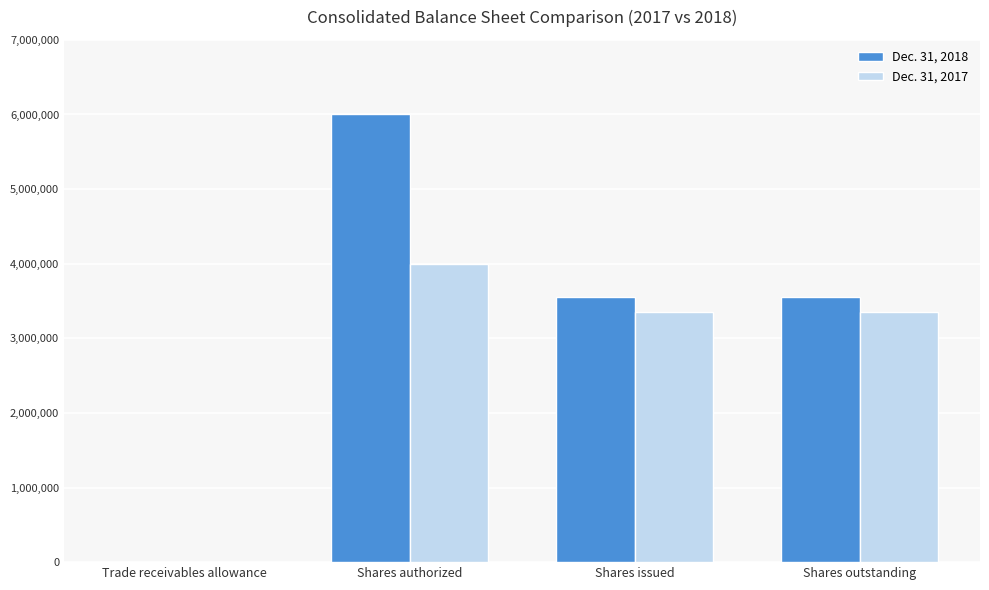

What is the total value across all series at Trade receivables allowance?

106